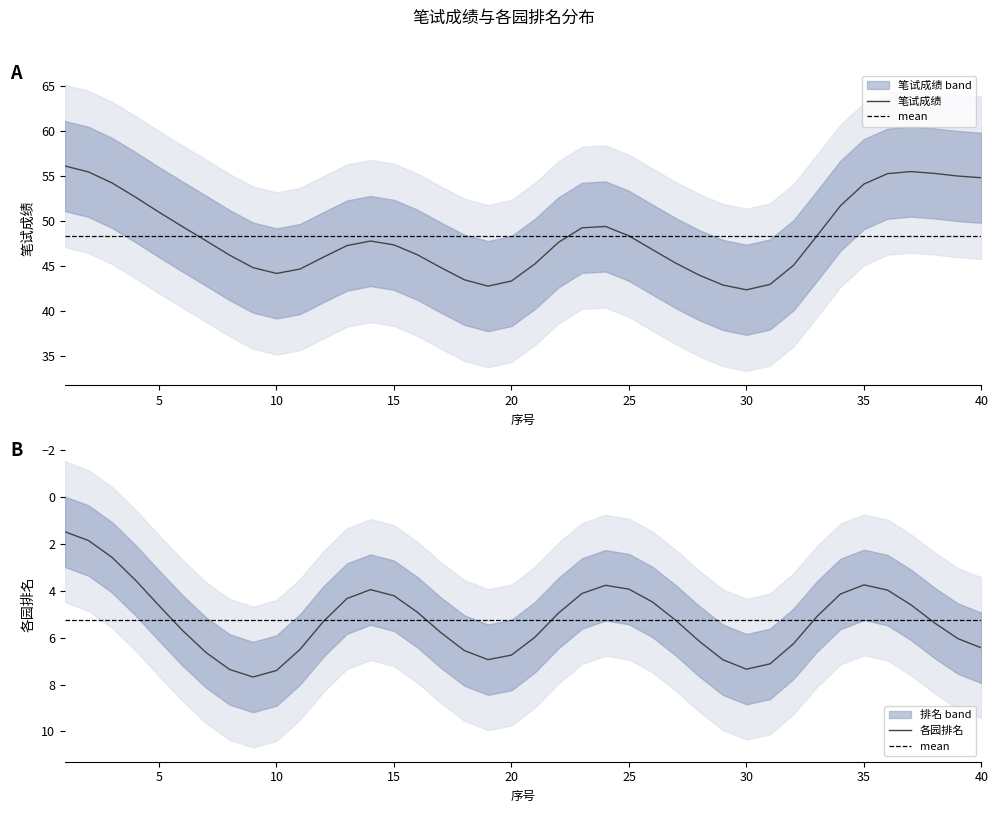

What is the spread (max minus min) of values at 1?

56